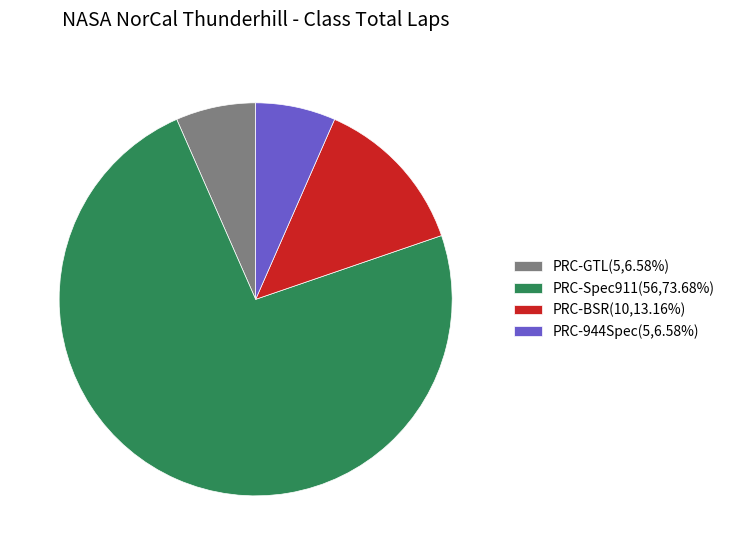

What is the ratio of the value at PRC-944Spec to the value at PRC-GTL?

1.0